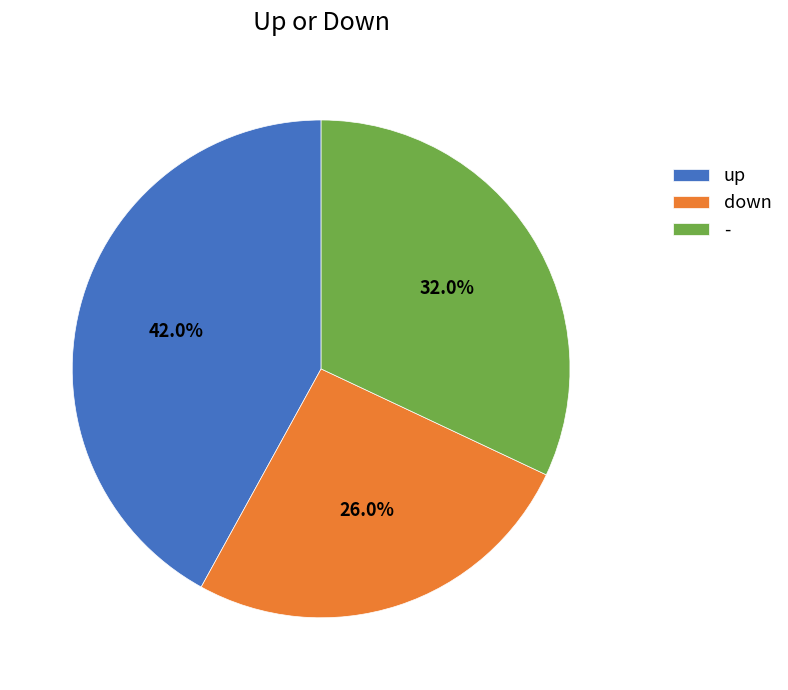

What is the smallest slice in the pie chart?

down